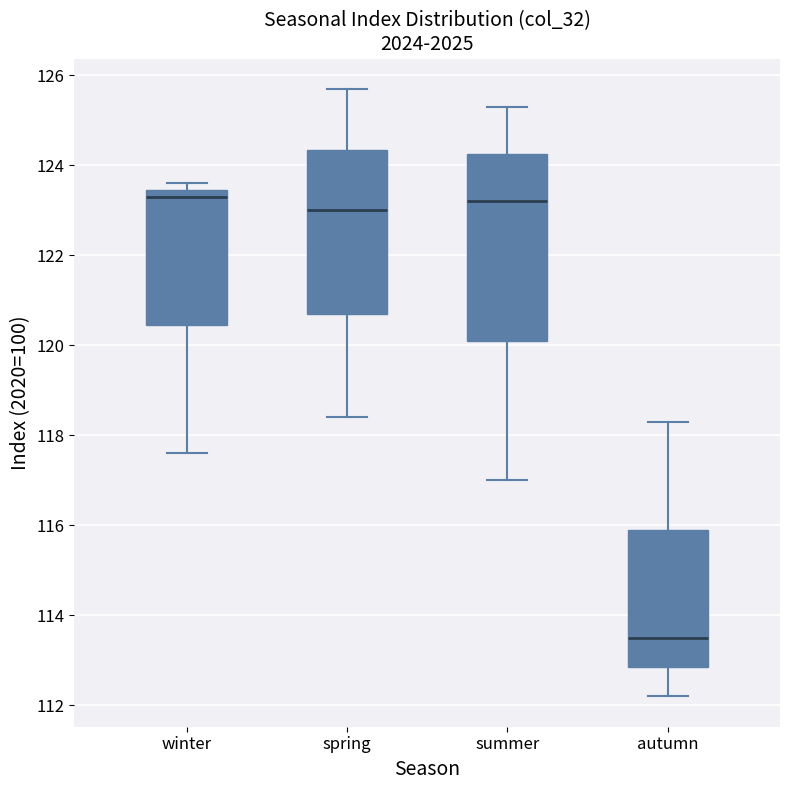

Where does the lower whisker of the box for winter end on the y-axis? The values are not printed on the chart, so give them approximately, as read against the axis.

117.6